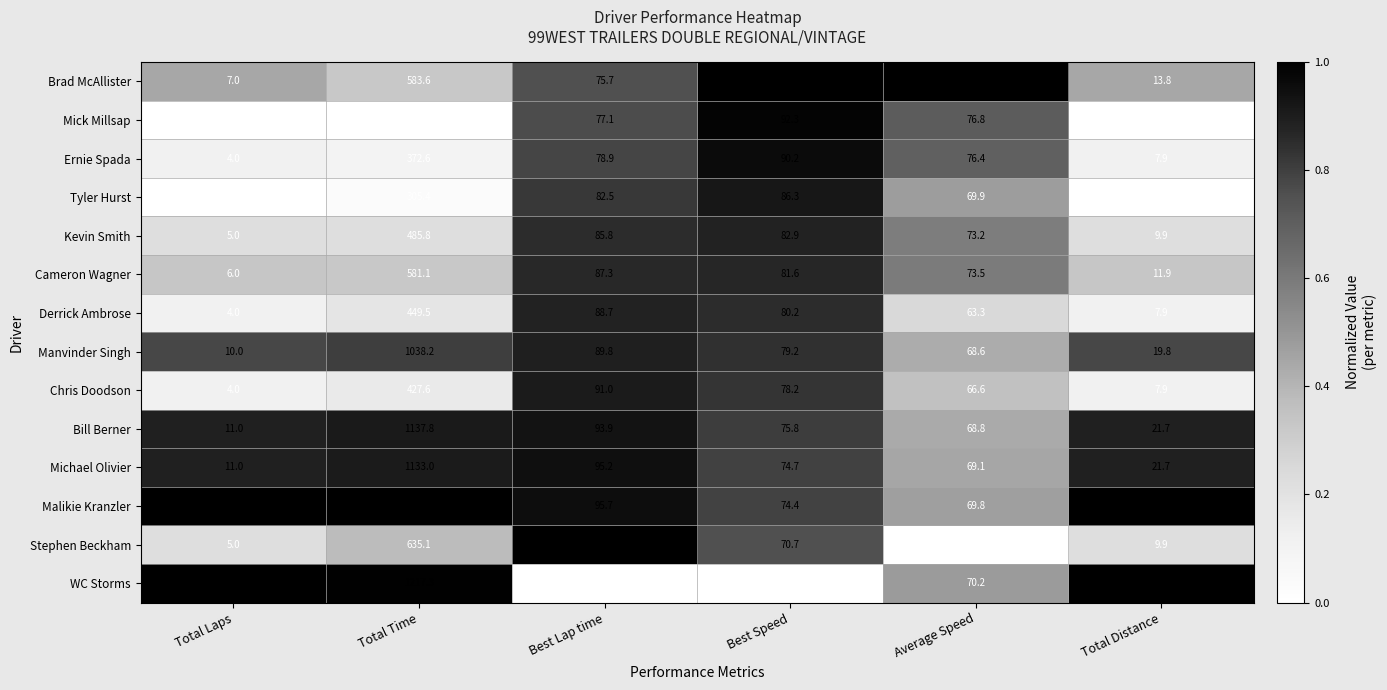

What is the difference between the Bill Berner values at Best Lap time and Average Speed?

25.1